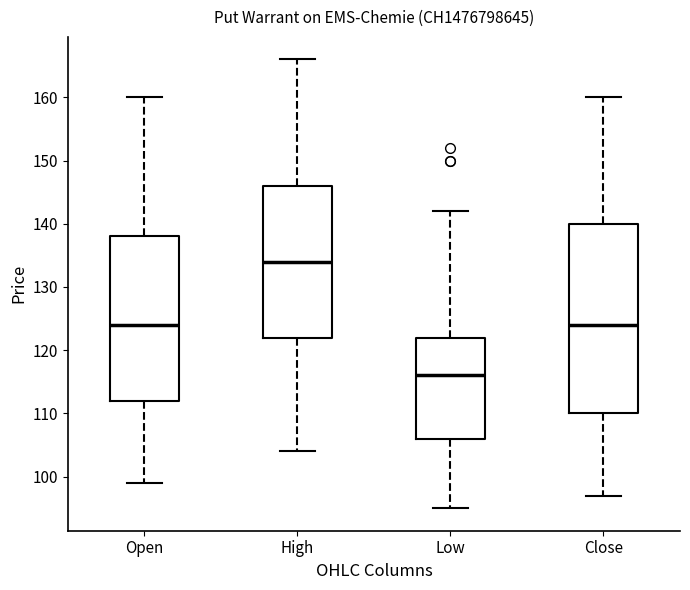

Where is the upper edge of the box for Close on the y-axis? The values are not printed on the chart, so give them approximately, as read against the axis.

140